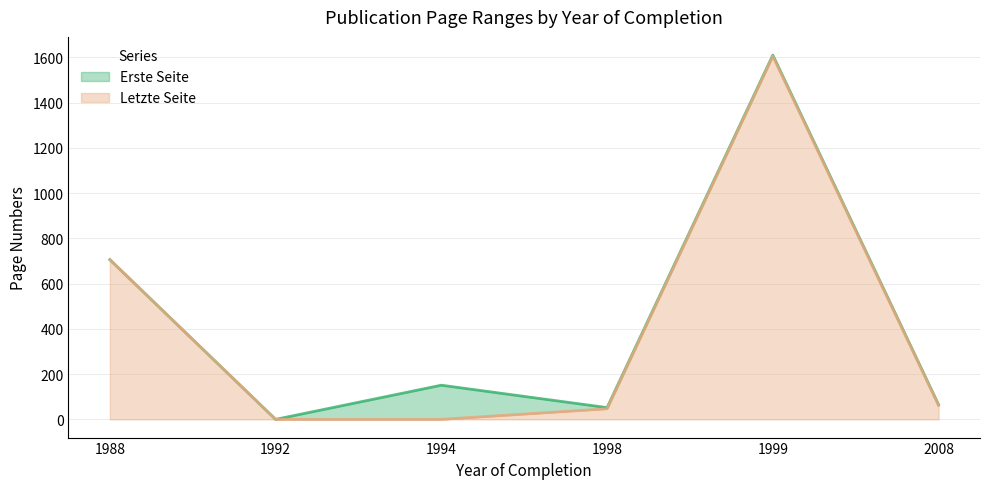

Where is Letzte Seite nearest to the value 802?

1988